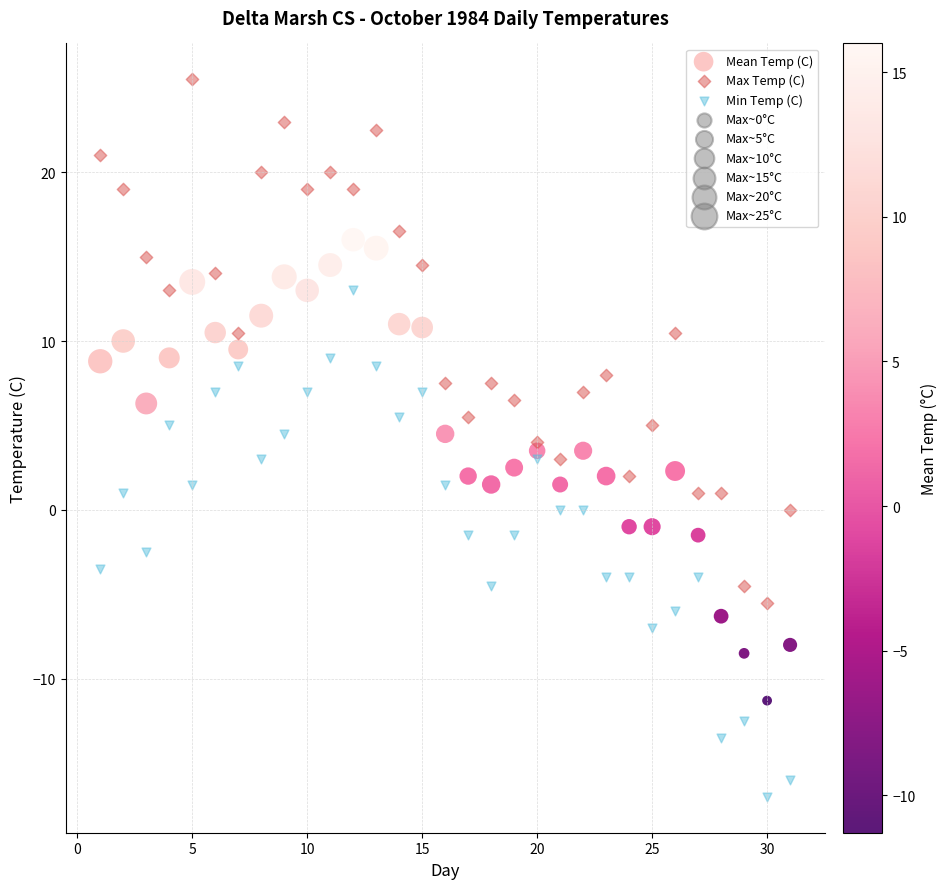

Which series reaches the minimum Y coordinate?

Min Temp (C)